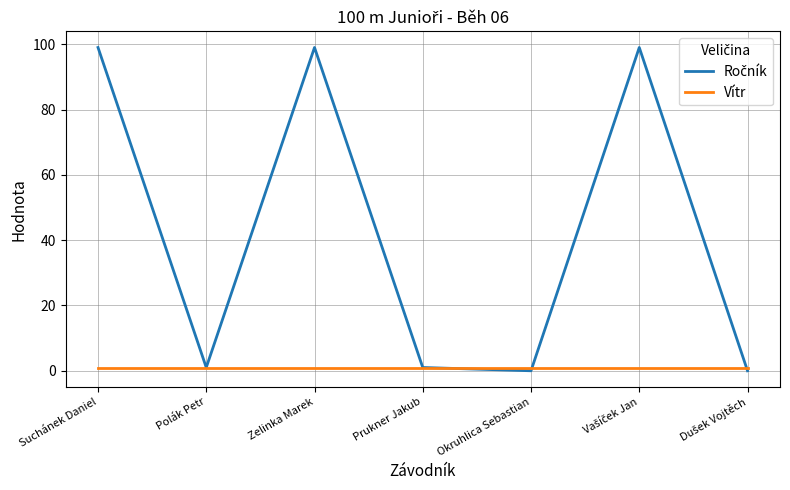

What is the greatest value displayed?

99.0